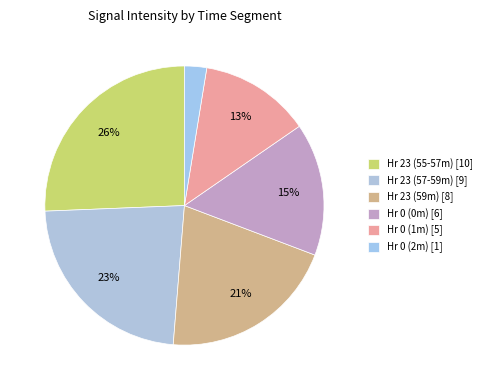

How many segments does this pie chart have?

6